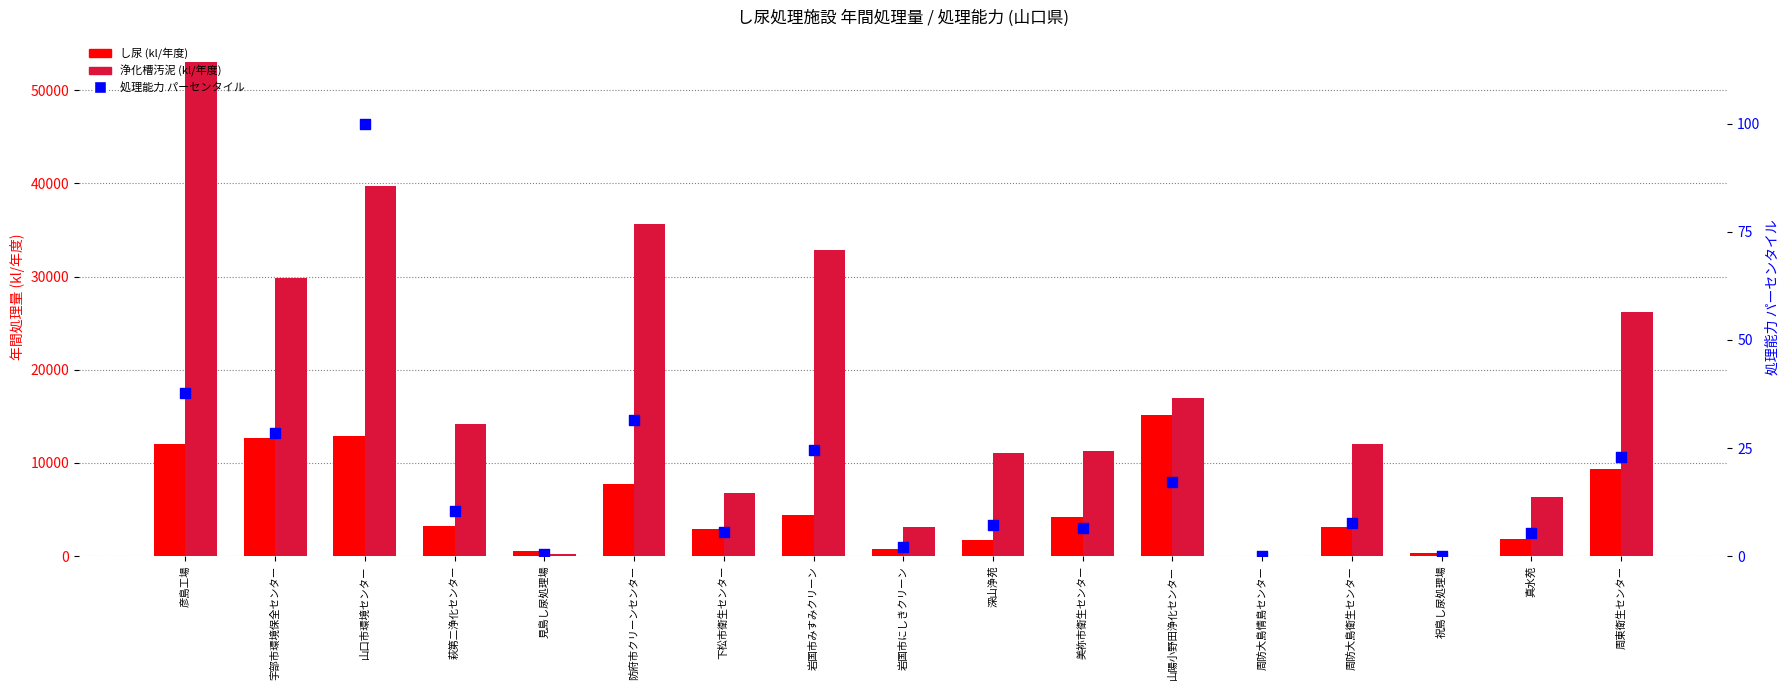

At how many categories does at least one series exceed 33974?

3